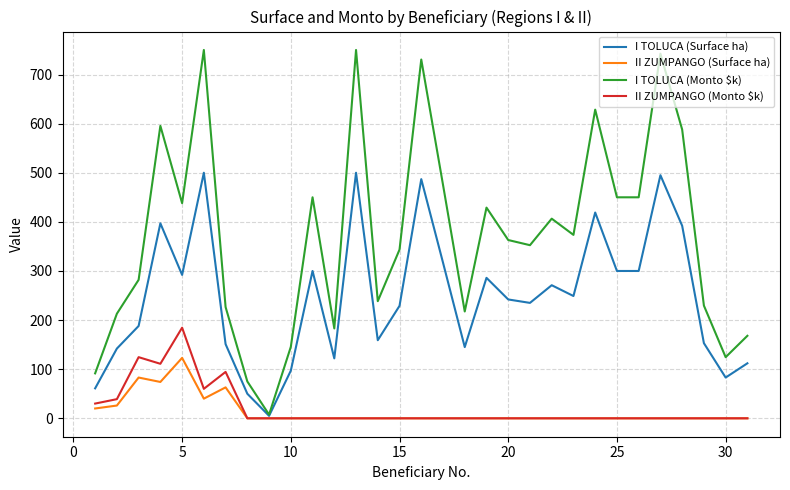

What are all the series names shown in the legend?

I TOLUCA (Surface ha), II ZUMPANGO (Surface ha), I TOLUCA (Monto $k), II ZUMPANGO (Monto $k)